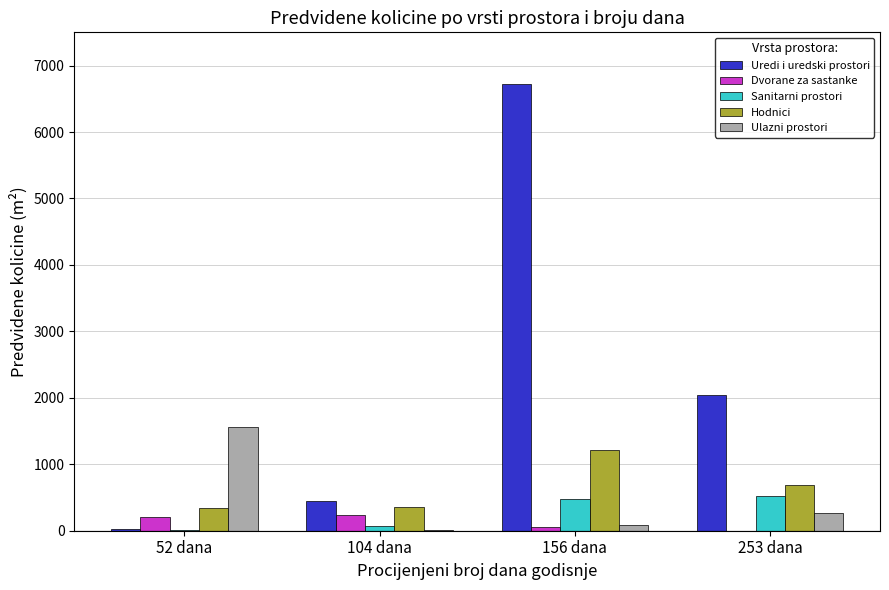

The Sanitarni prostori series shows 481 at 156 dana. True or false?

True